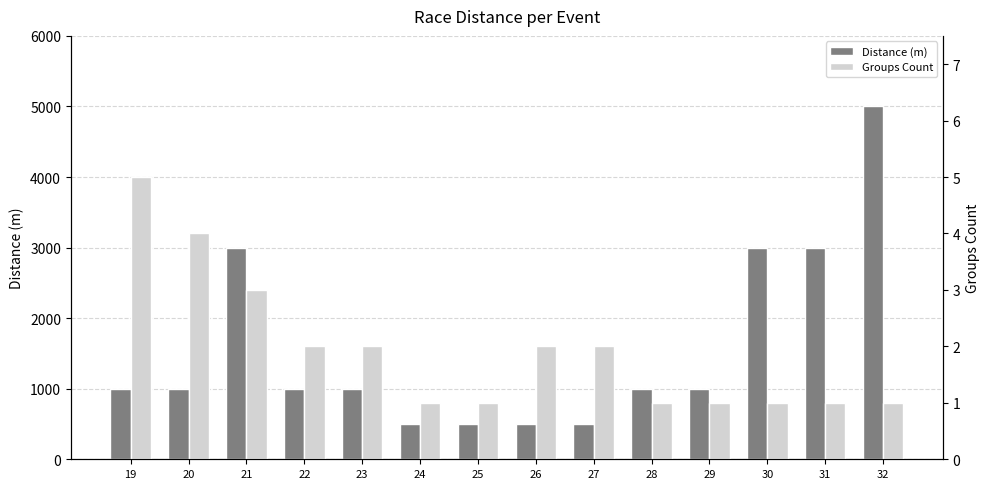

What is the value of the Groups Count bar at the 8th from the left?

2